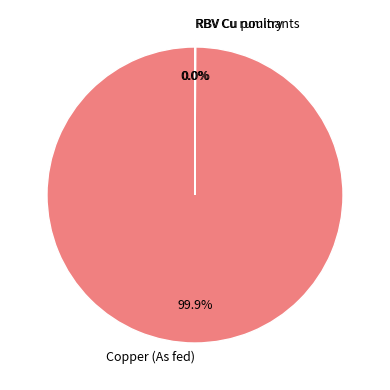

Is there any slice that represents more than half of the pie?

Yes